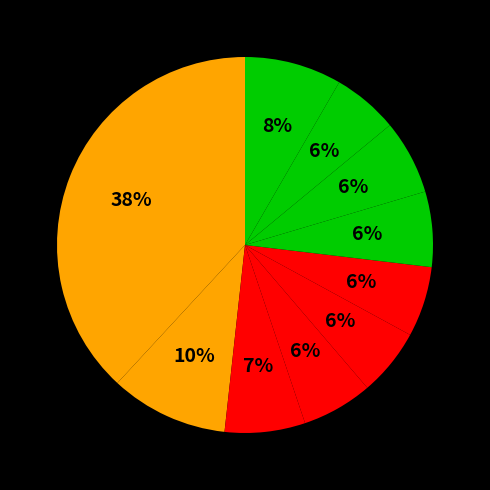

How many segments does this pie chart have?

10